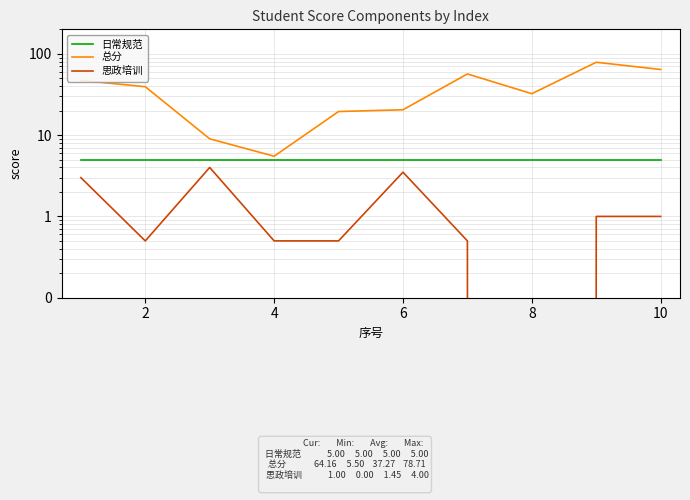

True or false: 总分 has more than 0 points higher than both neighbors.

True